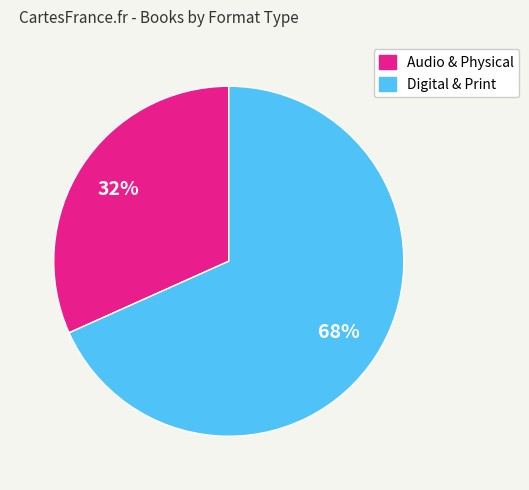

Does any single category account for the majority?

Yes